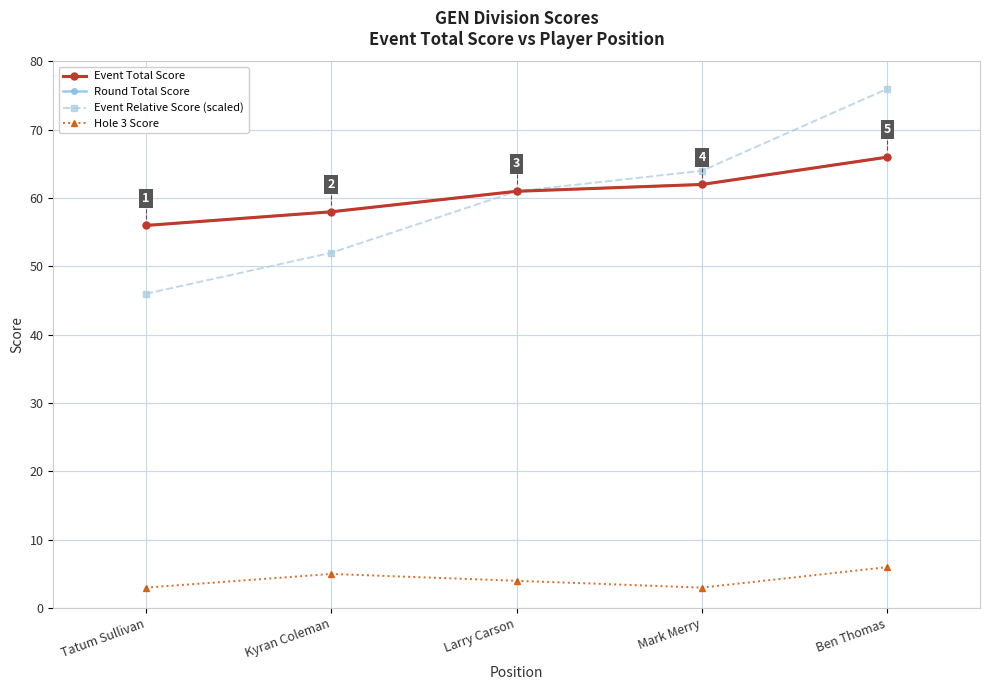

Is this an area chart (filled region under the line)?

No